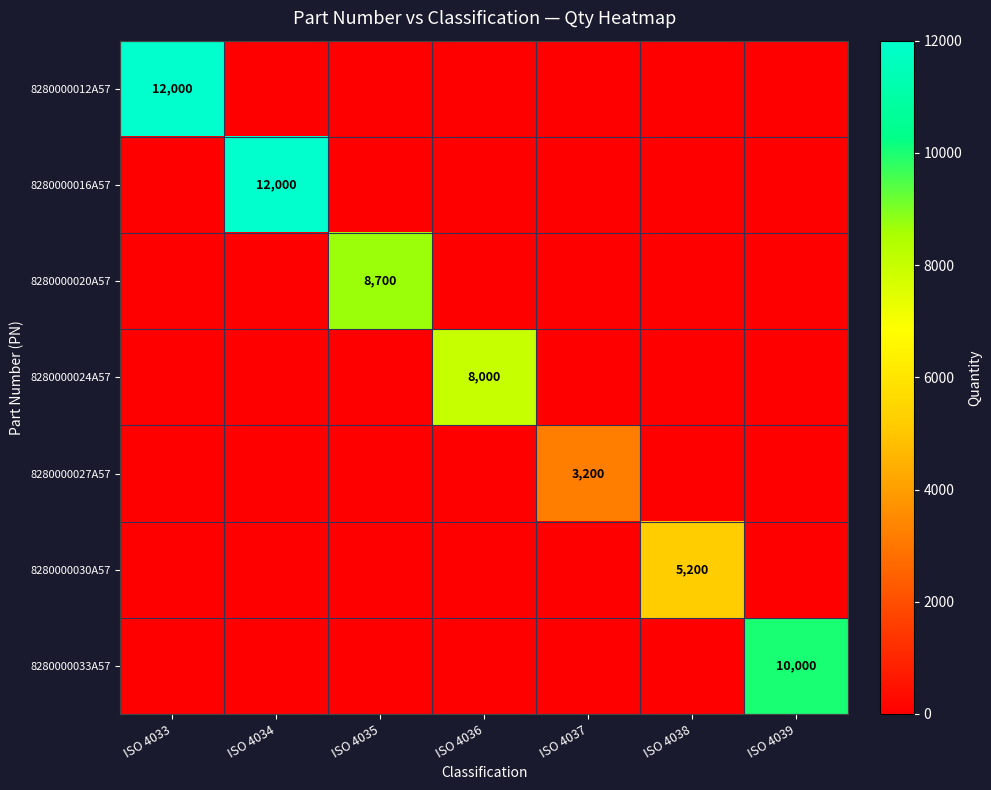

True or false: 8280000027A57 has a value of 5616 at ISO 4037.

False